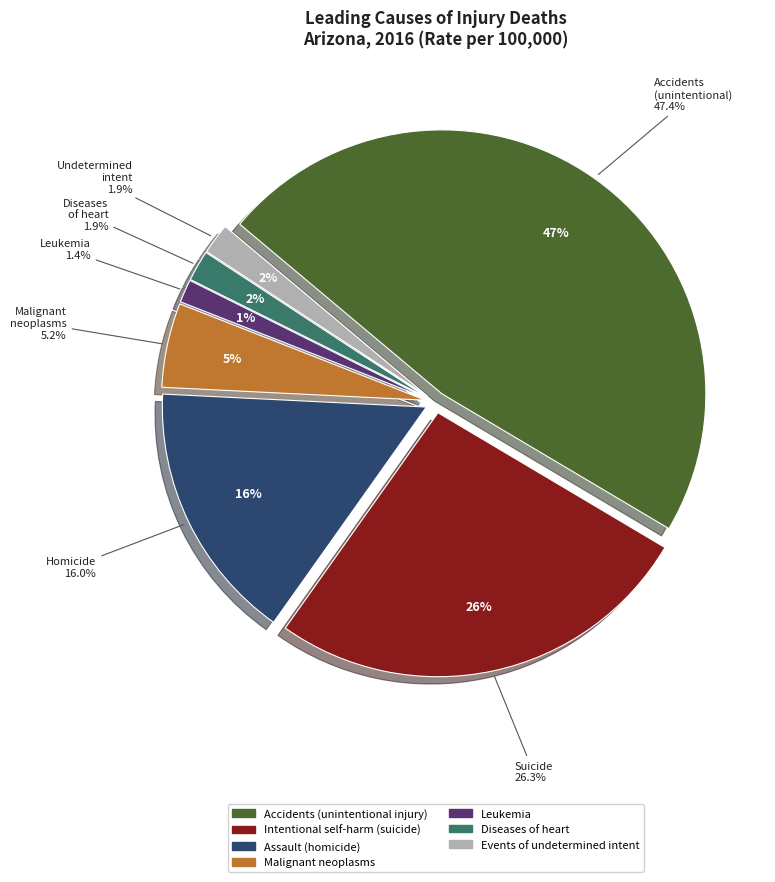

Rank the categories by value from highest to lowest.

Accidents (unintentional injury), Intentional self-harm (suicide), Assault (homicide), Malignant neoplasms, Diseases of heart, Events of undetermined intent, Leukemia